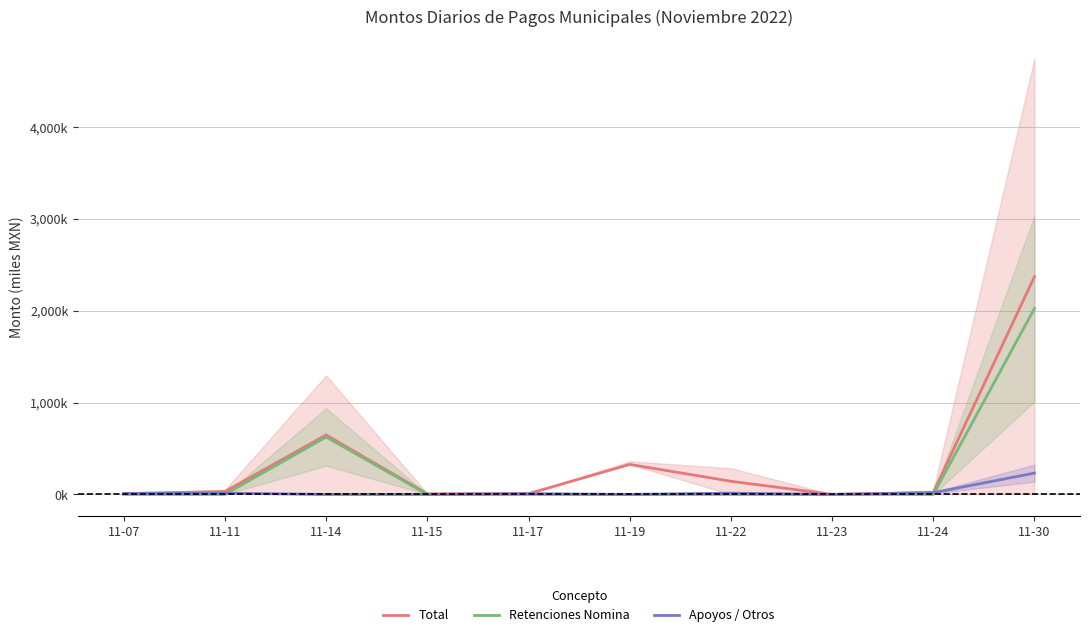

Count the number of data series in this chart.

3